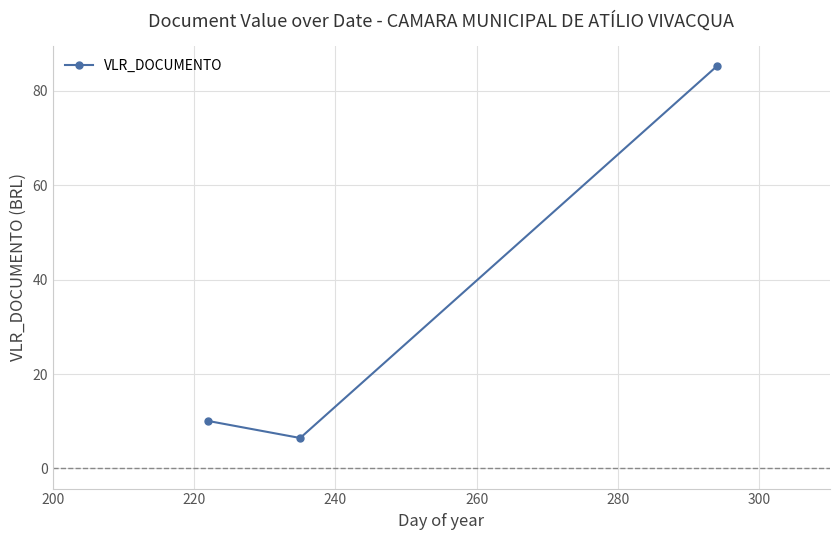

What is the difference between the maximum and minimum values?

78.7